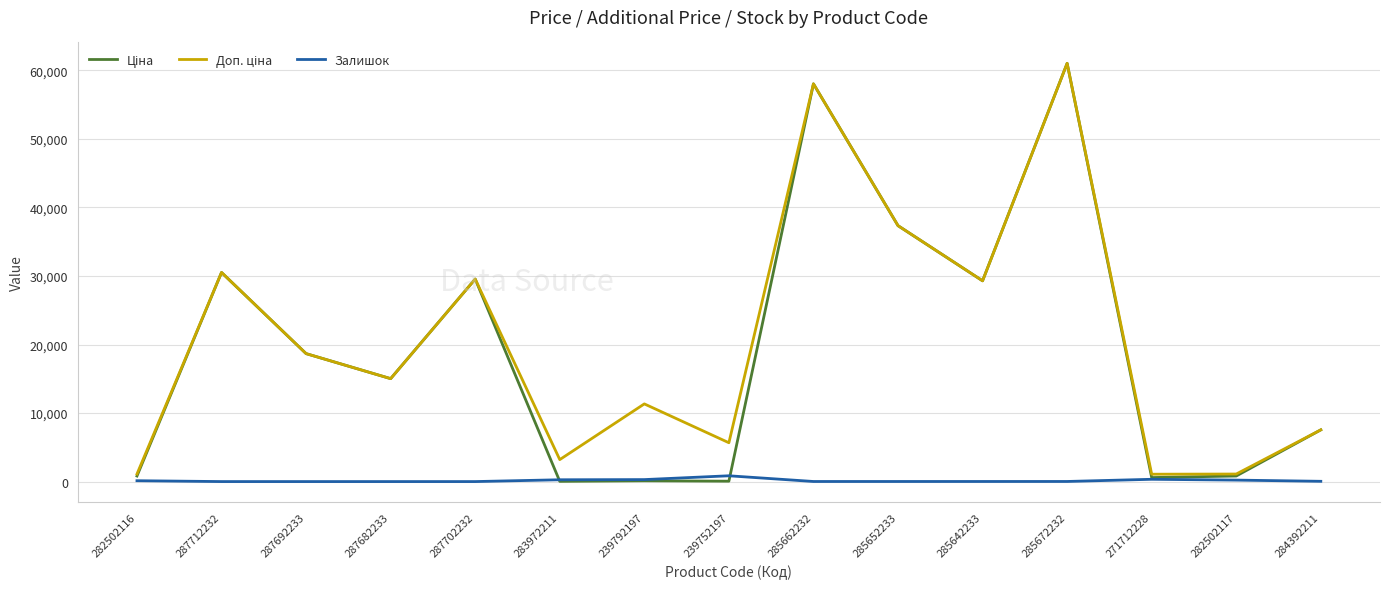

True or false: Залишок has a value of 0.0 at 287682233.

True